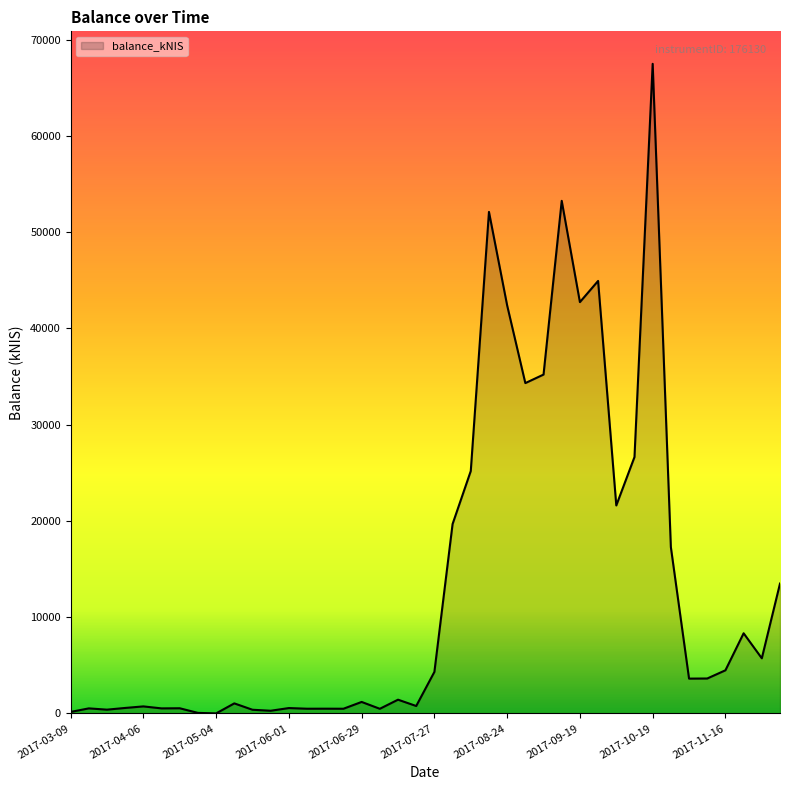

What is the difference between the maximum and minimum values?

67490.9